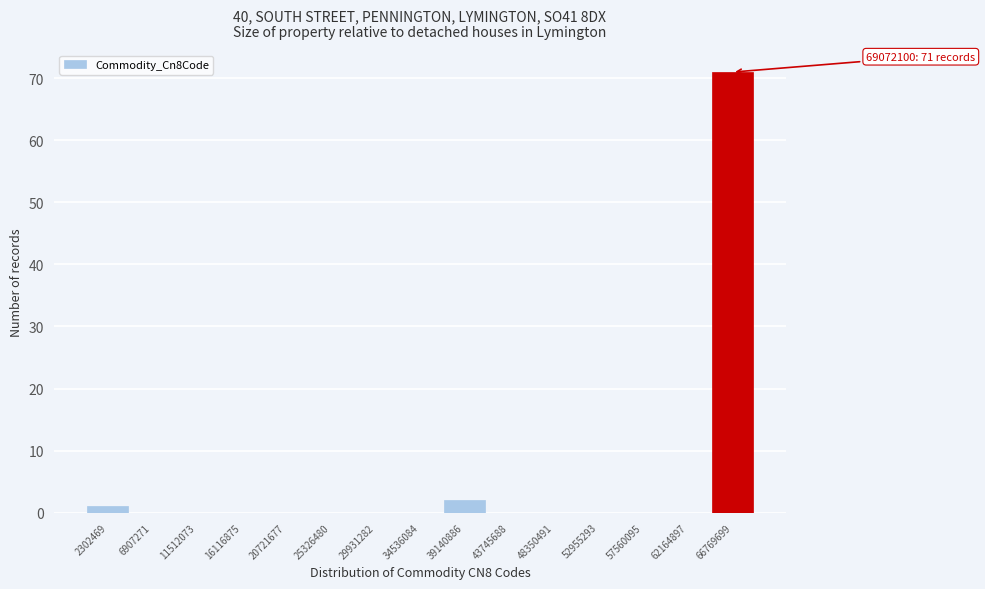

Which range on the x-axis has the tallest bar?

64500000 to 69000000